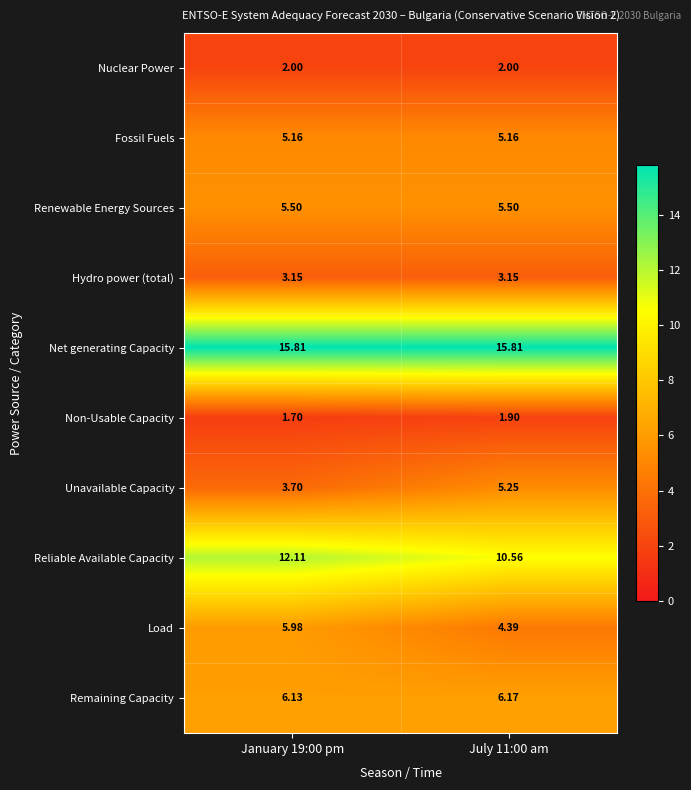

Between January 19:00 pm and July 11:00 am, which series saw the biggest shift?

Load